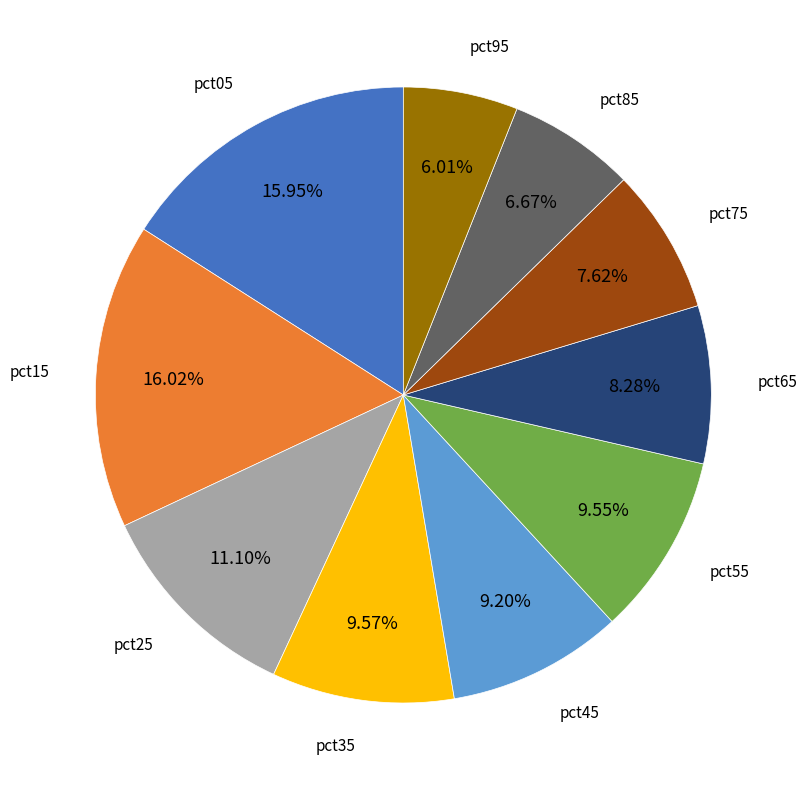

Is there any slice that represents more than half of the pie?

No